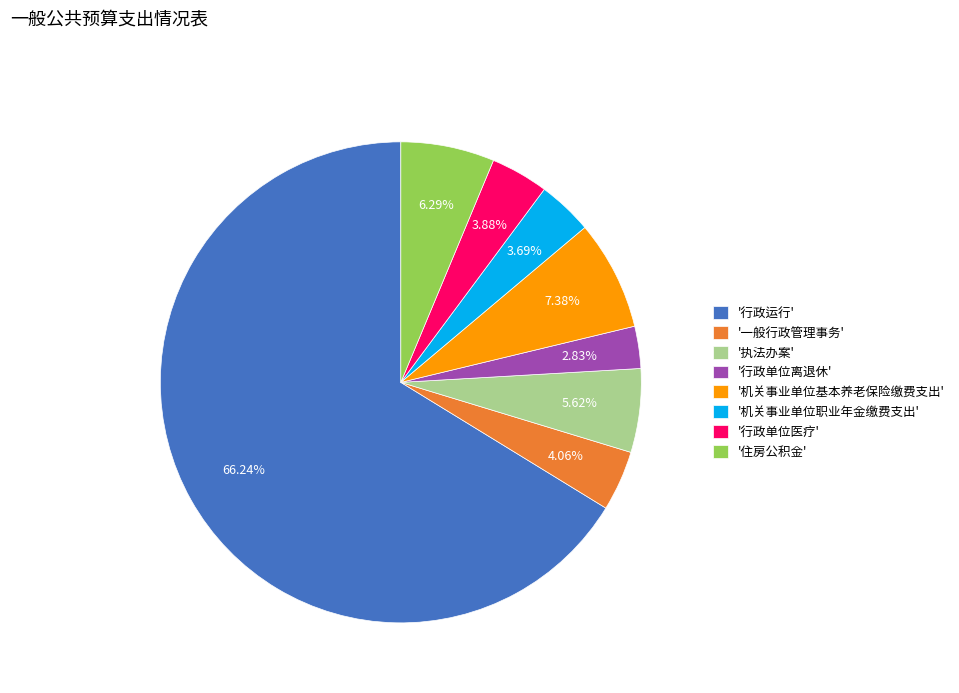

Which slice represents more than half of the pie?

'行政运行'